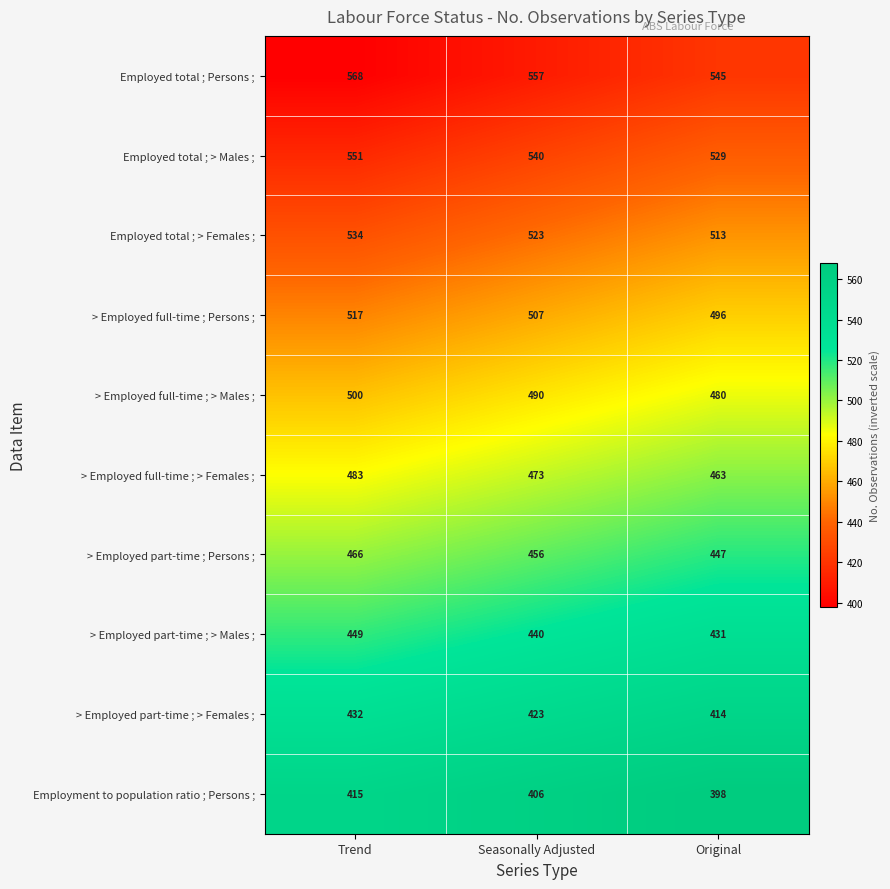

Which series has the widest spread of values?

Employed total ; Persons ;